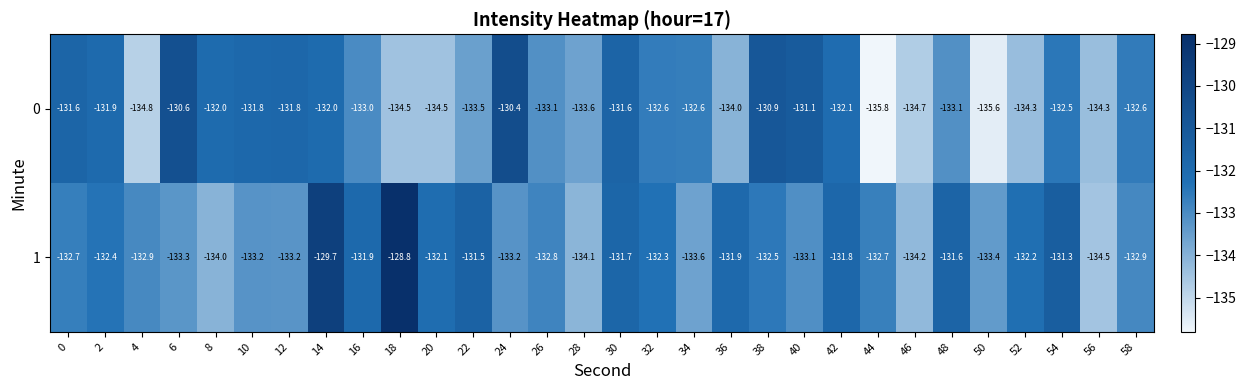

At how many categories does at least one series exceed -129?

1